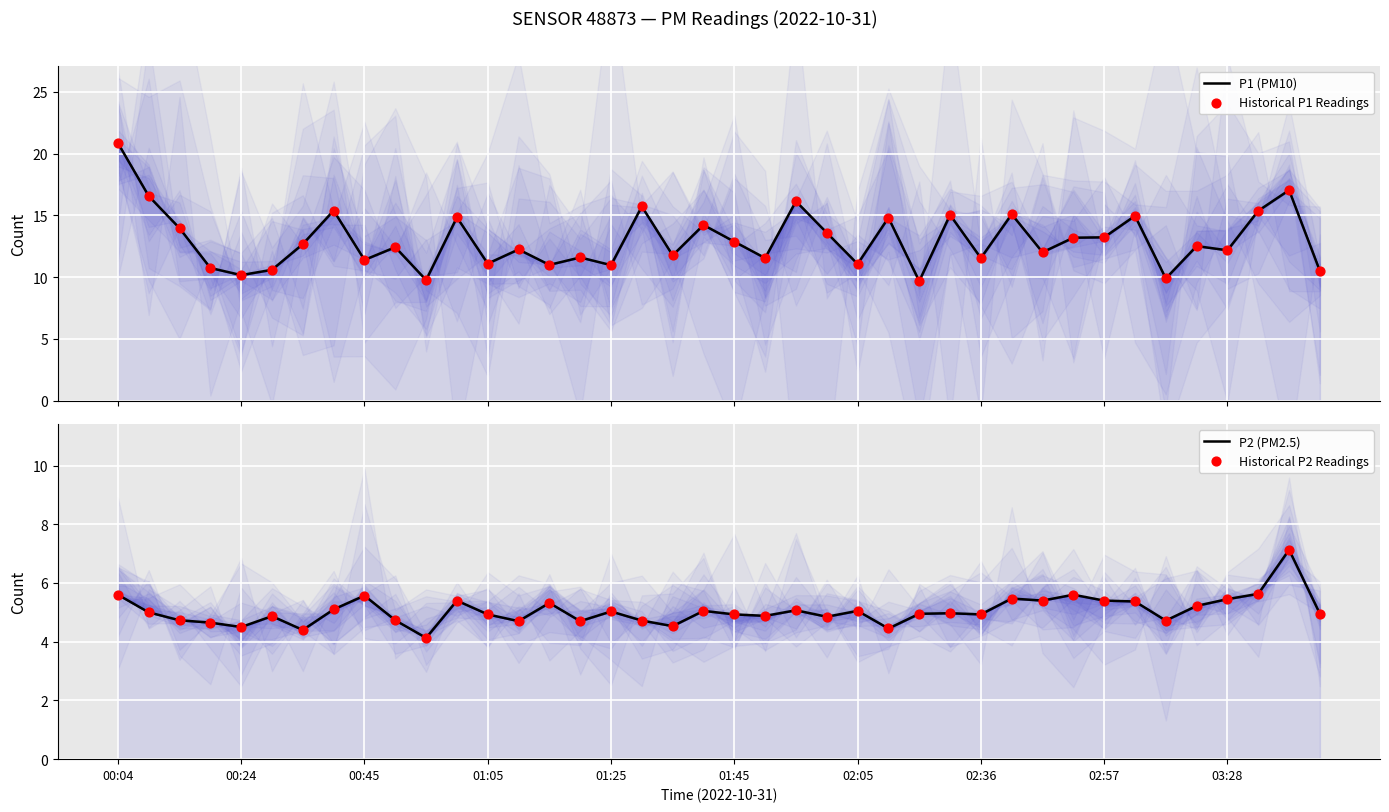

Which series has the widest spread of Y values?

P1 (PM10)